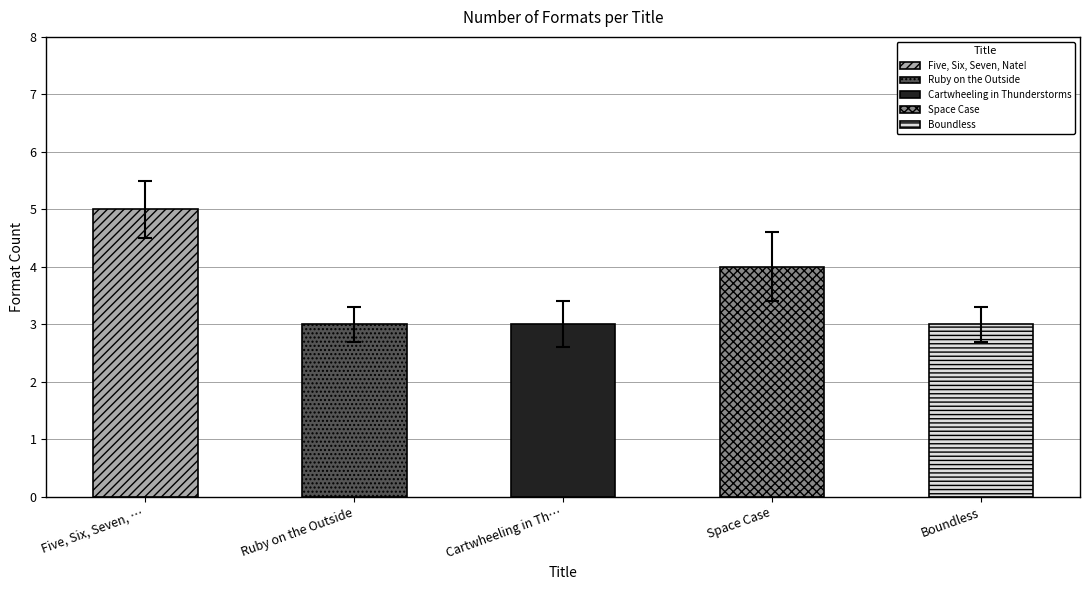

What is the value of the 4th bar from the left?

4